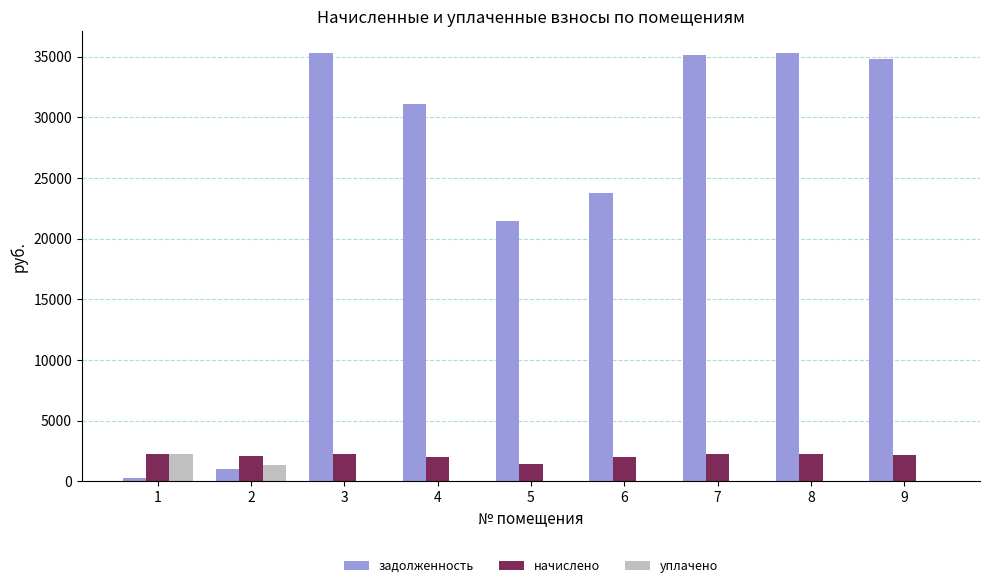

Which series has the widest spread of values?

задолженность